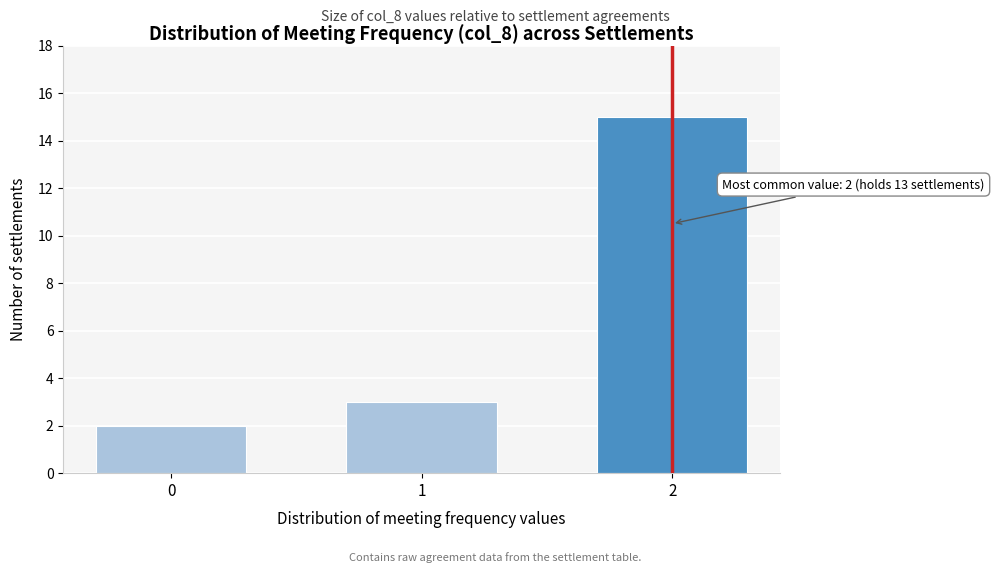

Reading left to right, list all the values displayed in this chart.

2	3	15